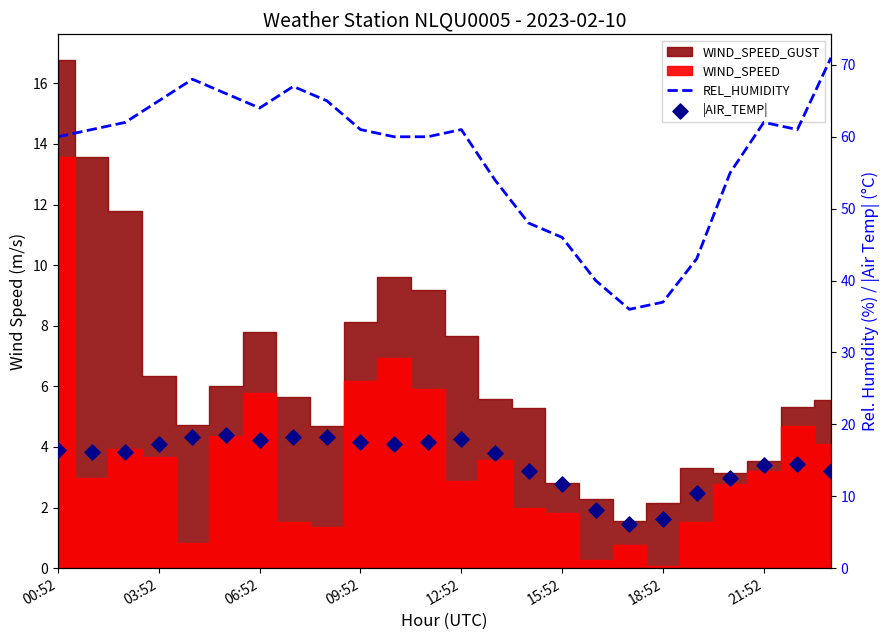

Which series has the largest total across all categories?

REL_HUMIDITY